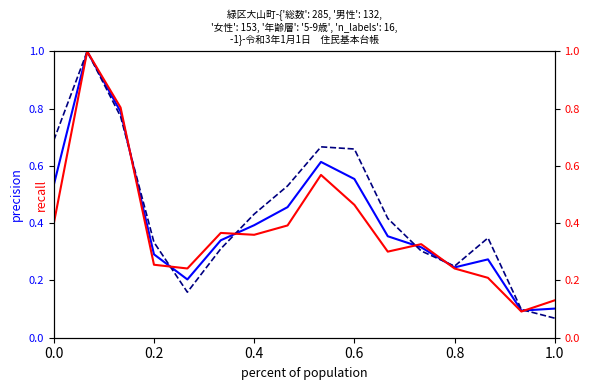

Reading left to right, extract all data points from this chart.

総数: 0.5	1.0	0.8	0.3	0.2	0.3	0.4	0.5	0.6	0.6	0.4	0.3	0.2	0.3	0.1	0.1
男性: 0.7	1.0	0.8	0.3	0.2	0.3	0.4	0.5	0.7	0.7	0.4	0.3	0.2	0.3	0.1	0.1
女性: 0.4	1.0	0.8	0.3	0.2	0.4	0.4	0.4	0.6	0.5	0.3	0.3	0.2	0.2	0.1	0.1